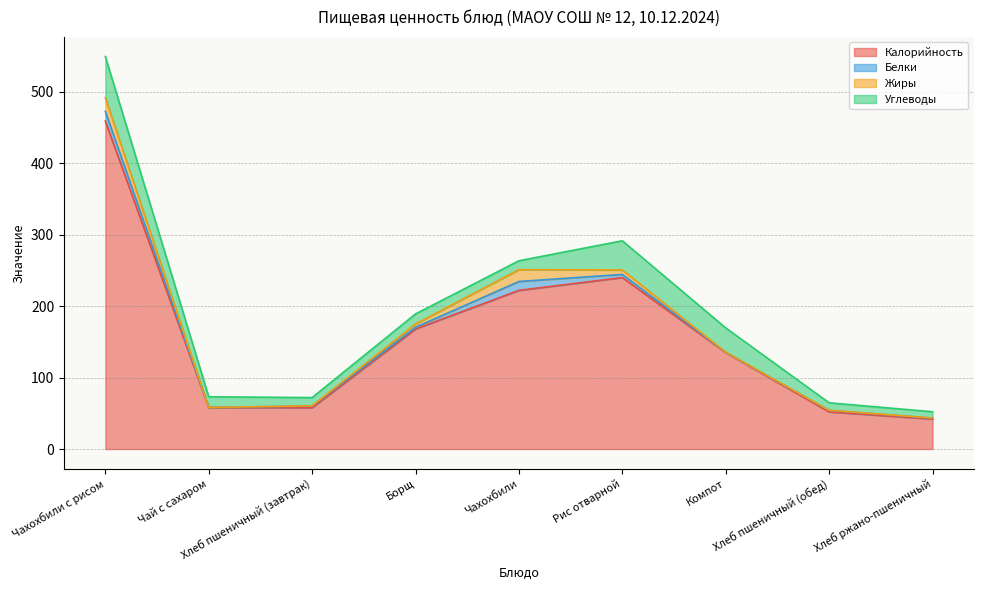

Does the chart have visible grid lines?

Yes